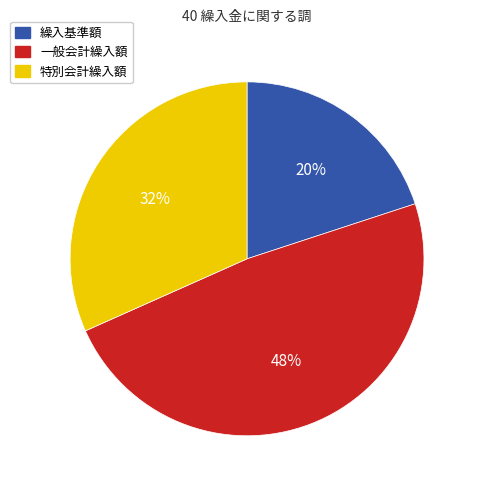

Is there any slice that represents more than half of the pie?

No